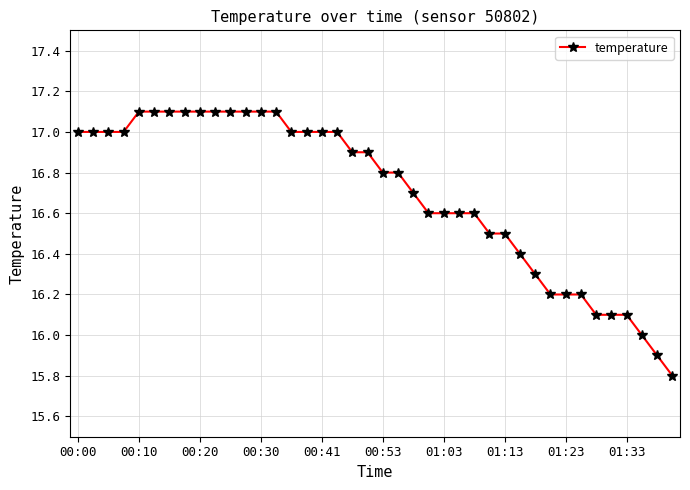

Reading right to left, what are all the values shown in this chart?

15.8	15.9	16.0	16.1	16.1	16.1	16.2	16.2	16.2	16.3	16.4	16.5	16.5	16.6	16.6	16.6	16.6	16.7	16.8	16.8	16.9	16.9	17.0	17.0	17.0	17.0	17.1	17.1	17.1	17.1	17.1	17.1	17.1	17.1	17.1	17.1	17.0	17.0	17.0	17.0